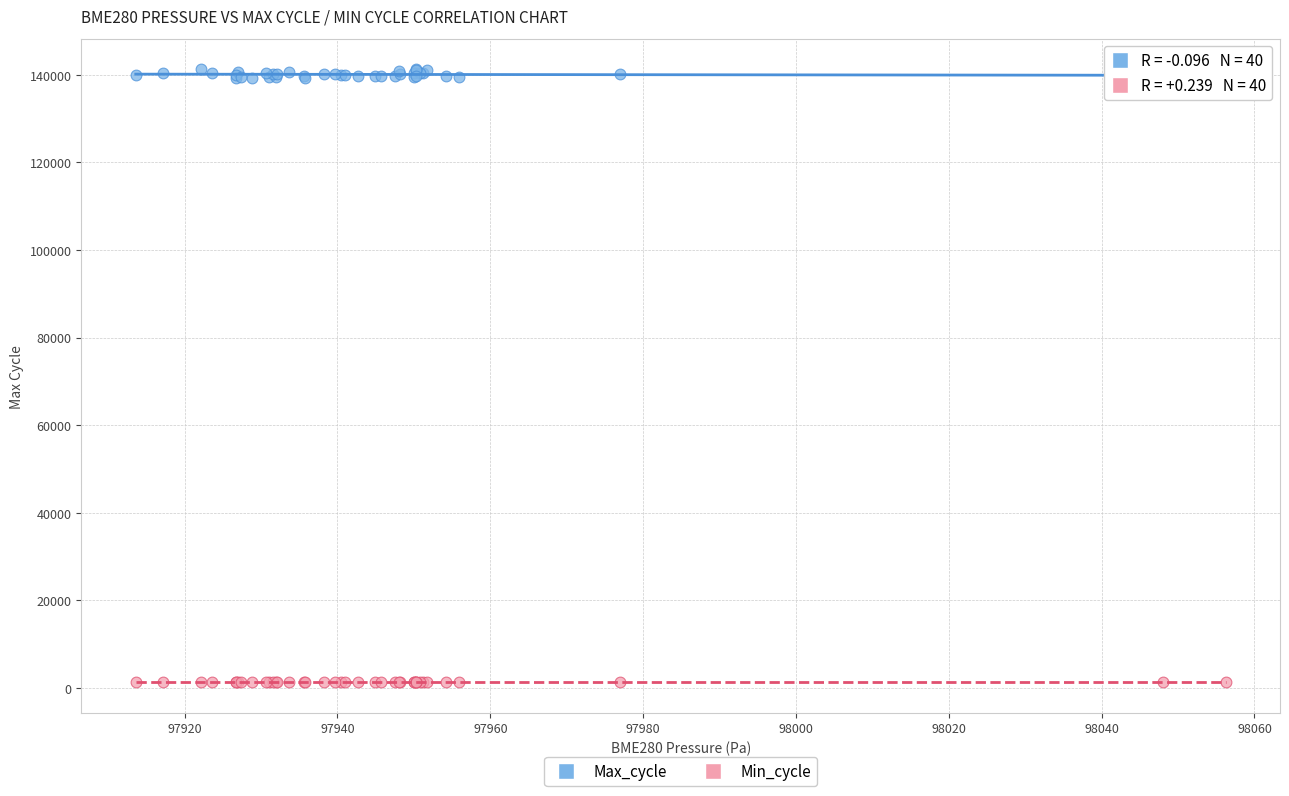

Which series has the widest spread of Y values?

Max_cycle